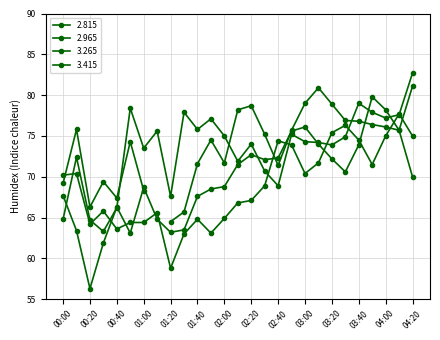

Rank the series at 01:30 from lowest to highest value.

2.815, 2.965, 3.265, 3.415